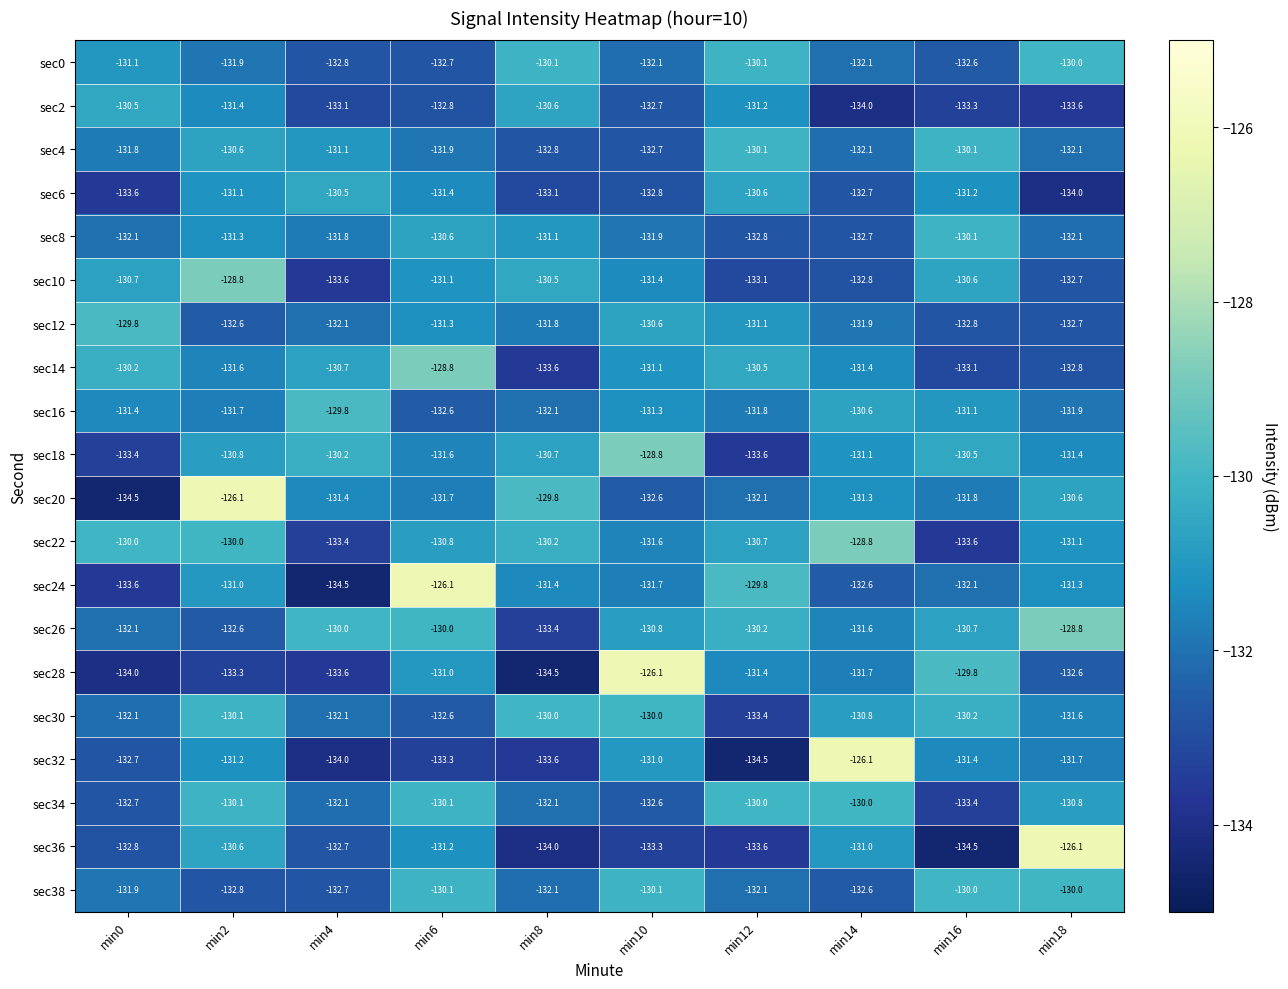

The sec2 series shows -132.7 at min10. True or false?

True